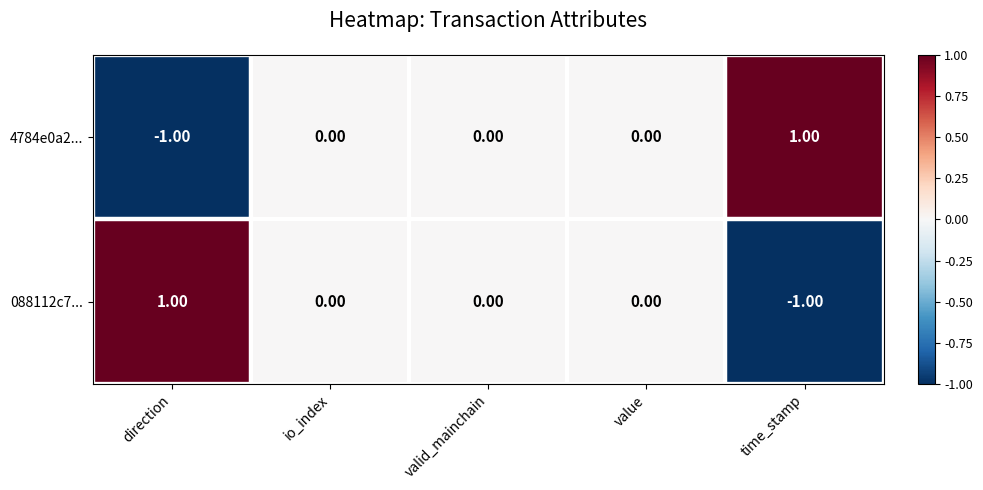

Is the value of 4784e0a2... at time_stamp greater than the value of 088112c7... at io_index?

Yes